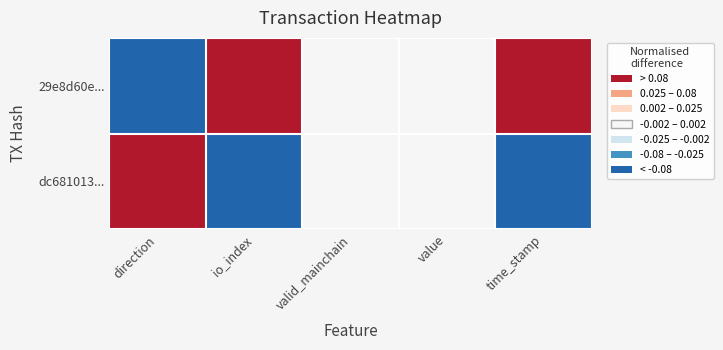

Reading left to right, transcribe all the data shown in this chart.

29e8d60e...: direction=-1	io_index=1	valid_mainchain=0	value=0	time_stamp=1
dc681013...: direction=1	io_index=-1	valid_mainchain=0	value=0	time_stamp=-1